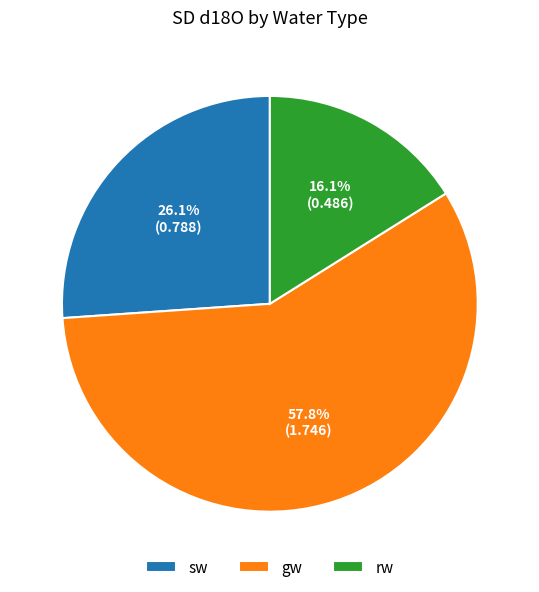

To the nearest percent, what portion does sw represent?

26%